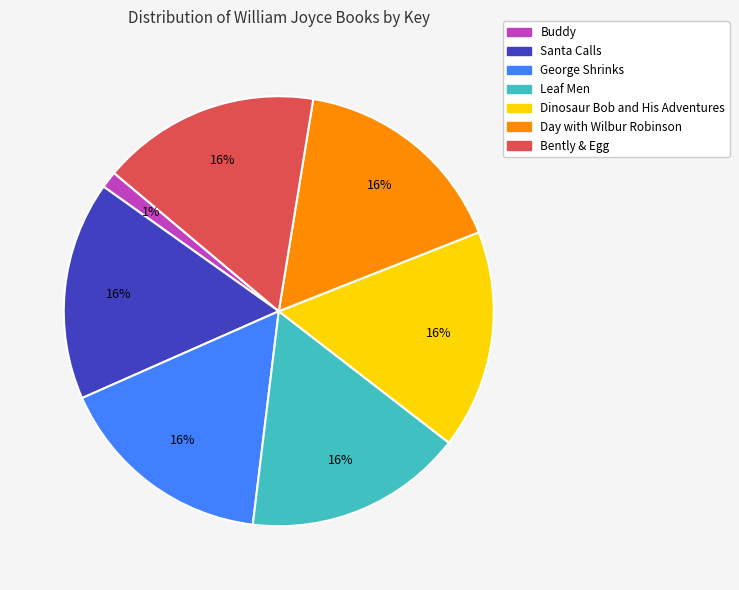

Count the number of slices in the pie.

7